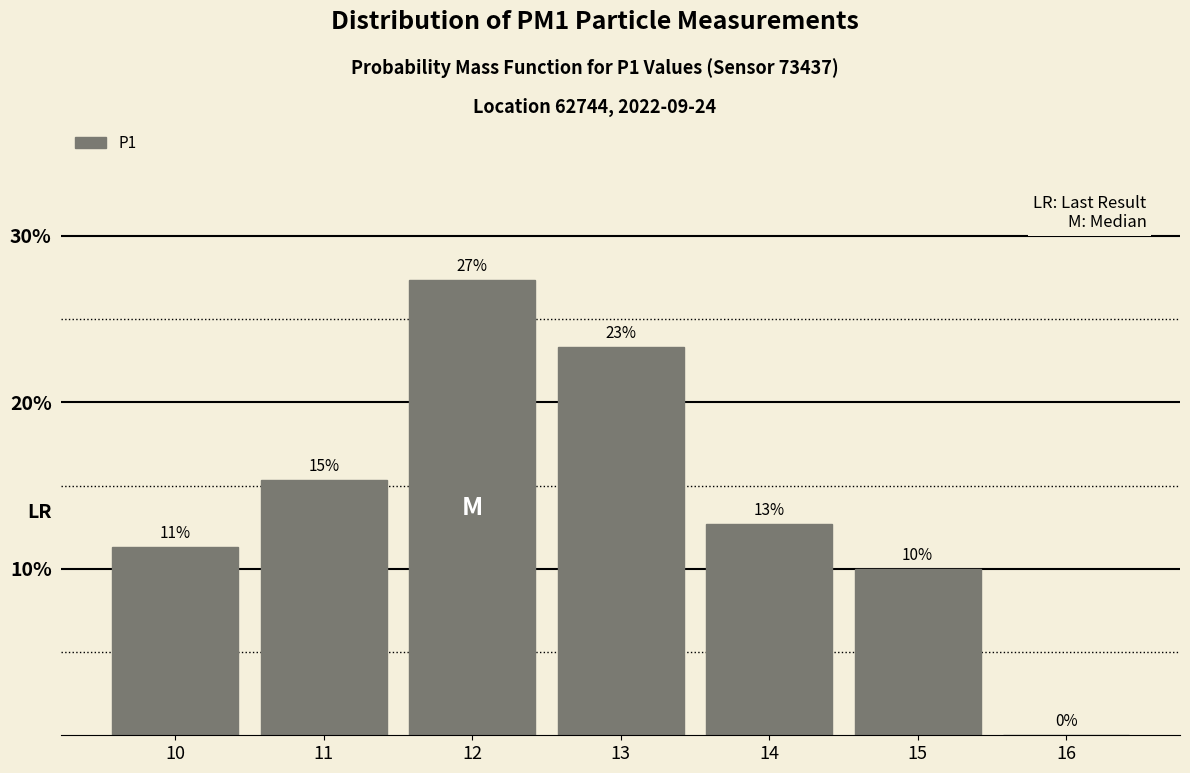

Are the bars horizontal?

No